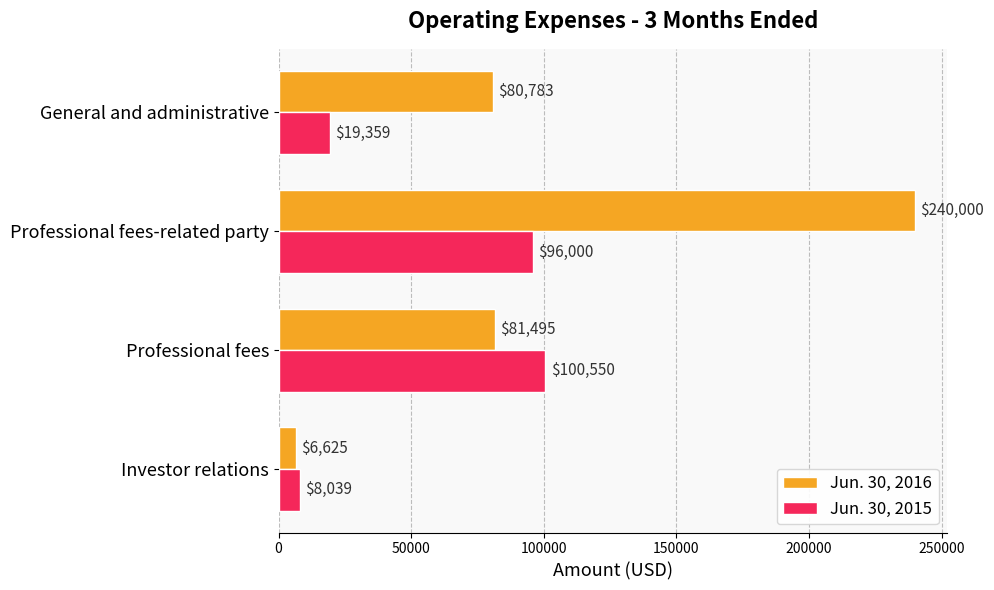

Which series has the largest range (max minus min)?

Jun. 30, 2016